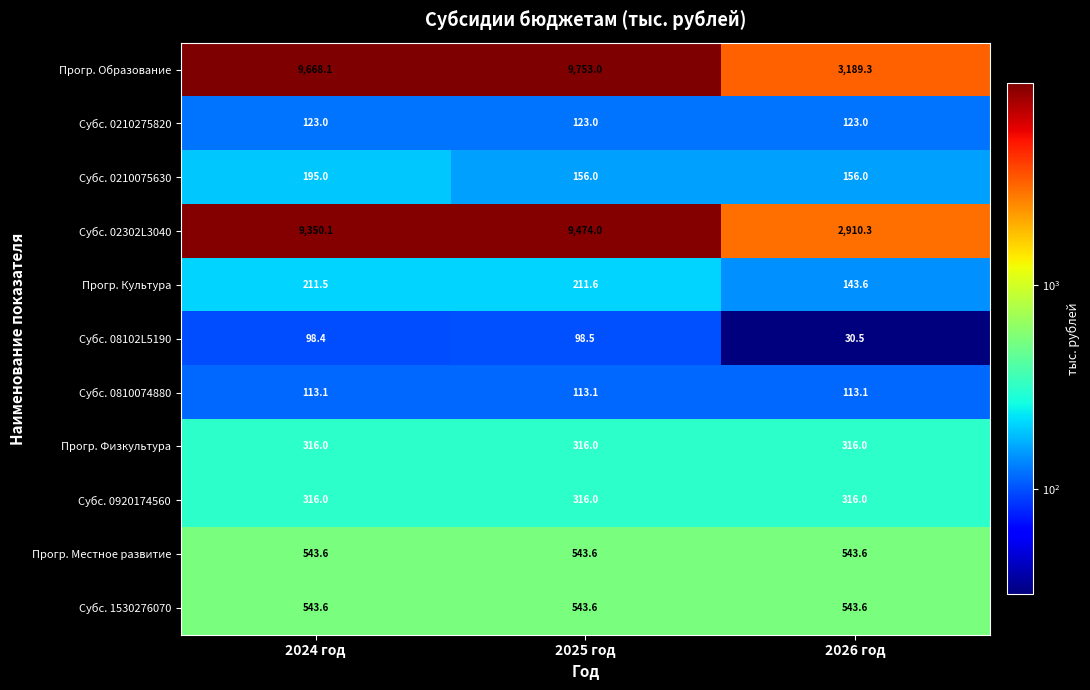

Is it true that Прогр. Местное развитие equals 543.6 at 2026 год?

True